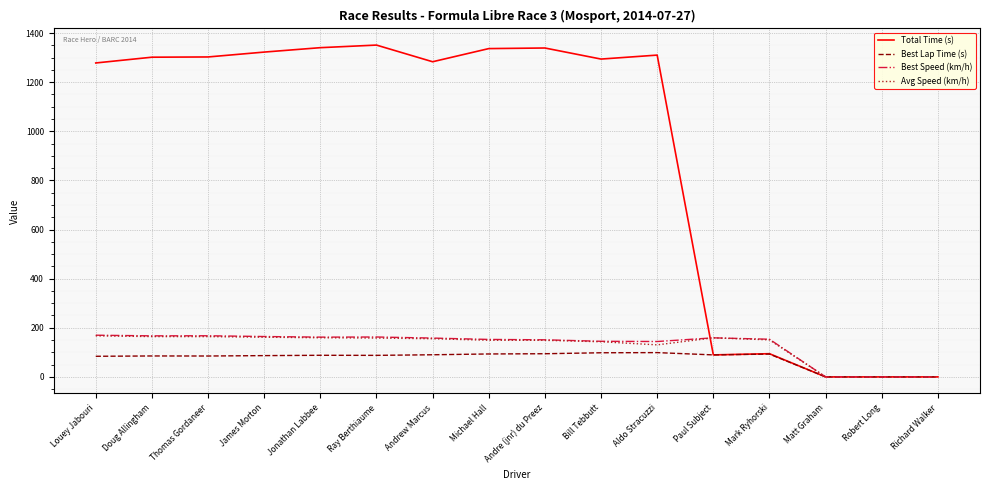

What is the difference between the highest and lowest values at Ray Berthiaume?

1263.2